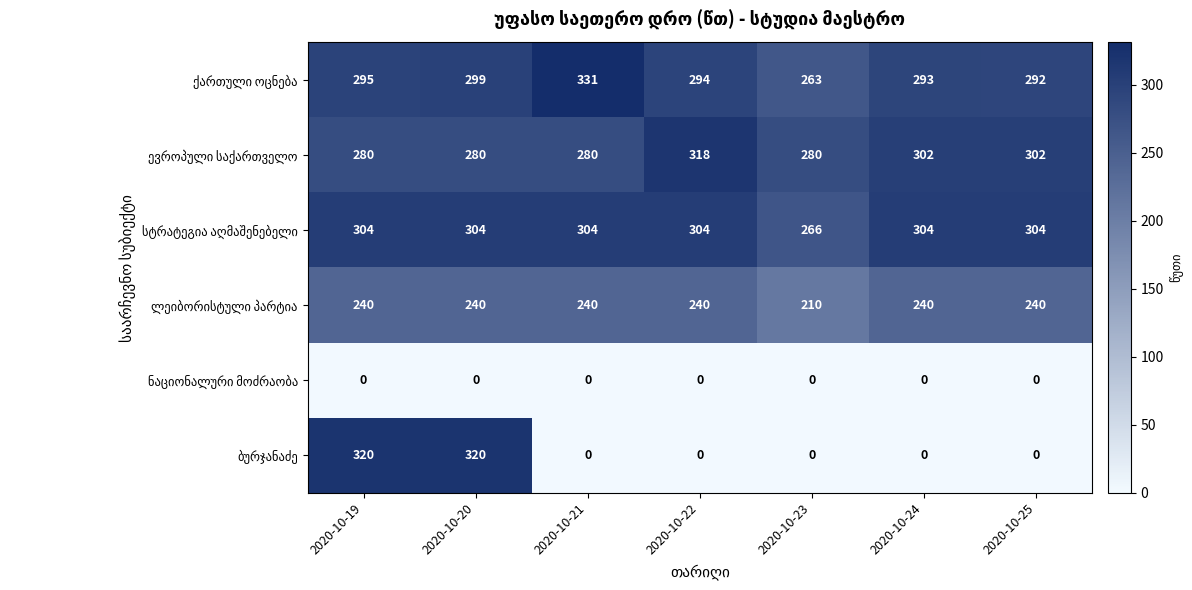

What is the difference between the highest and lowest values at 2020-10-25?

304